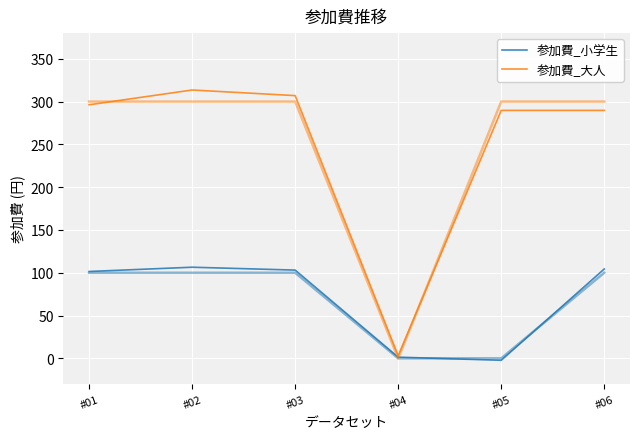

What is the difference between the maximum and second lowest values in the 参加費_小学生 series?

105.1